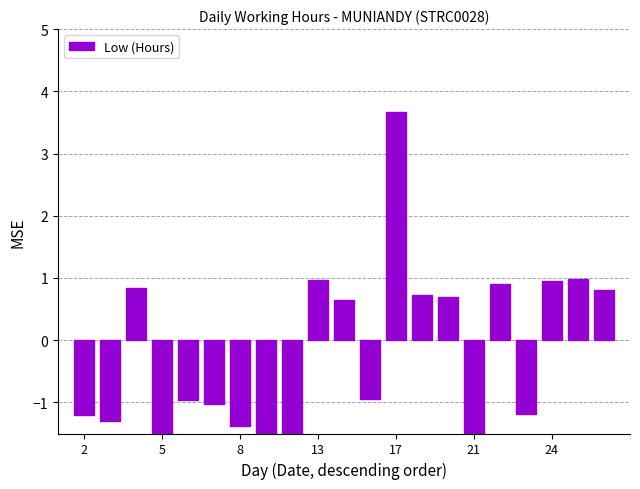

The value at 19 is 1.0. True or false?

True